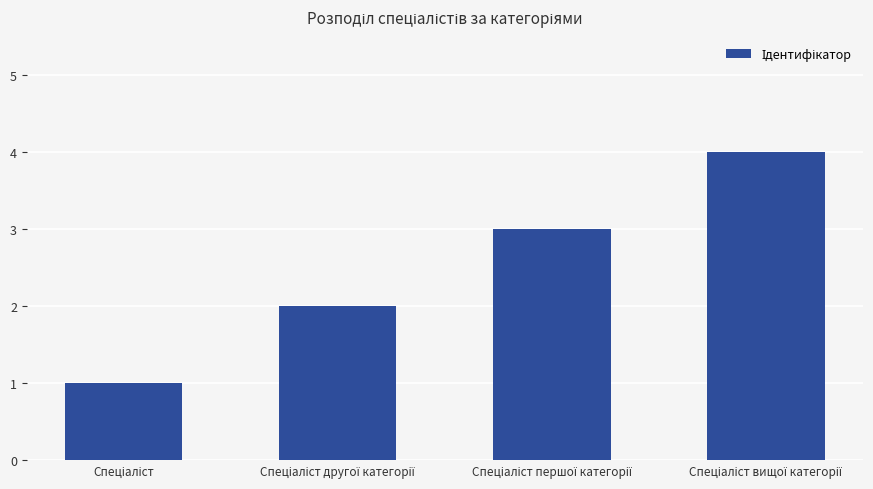

How many data points are less than 3?

2